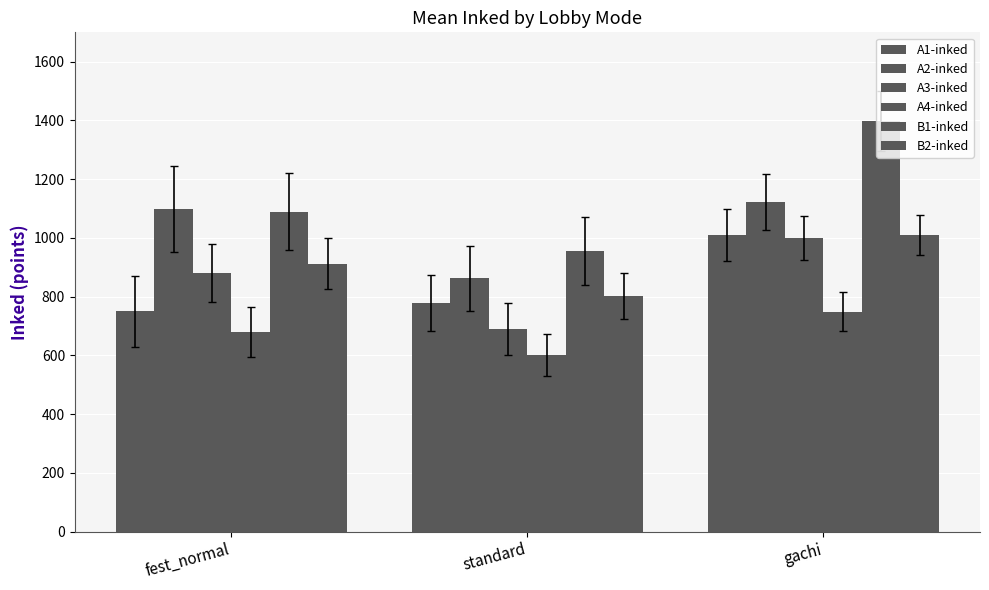

What position from the right is fest_normal?

3